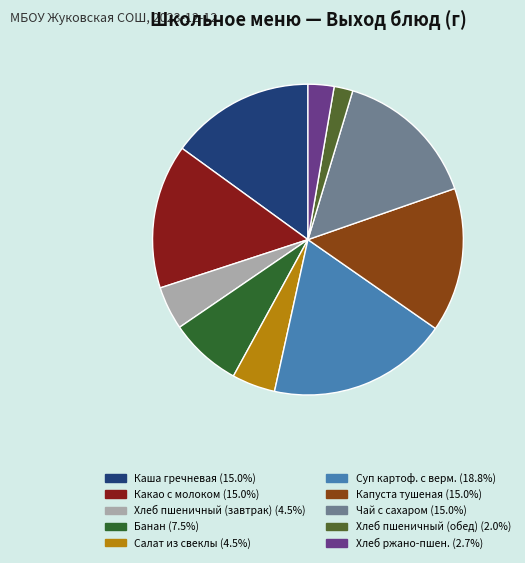

How many segments does this pie chart have?

10